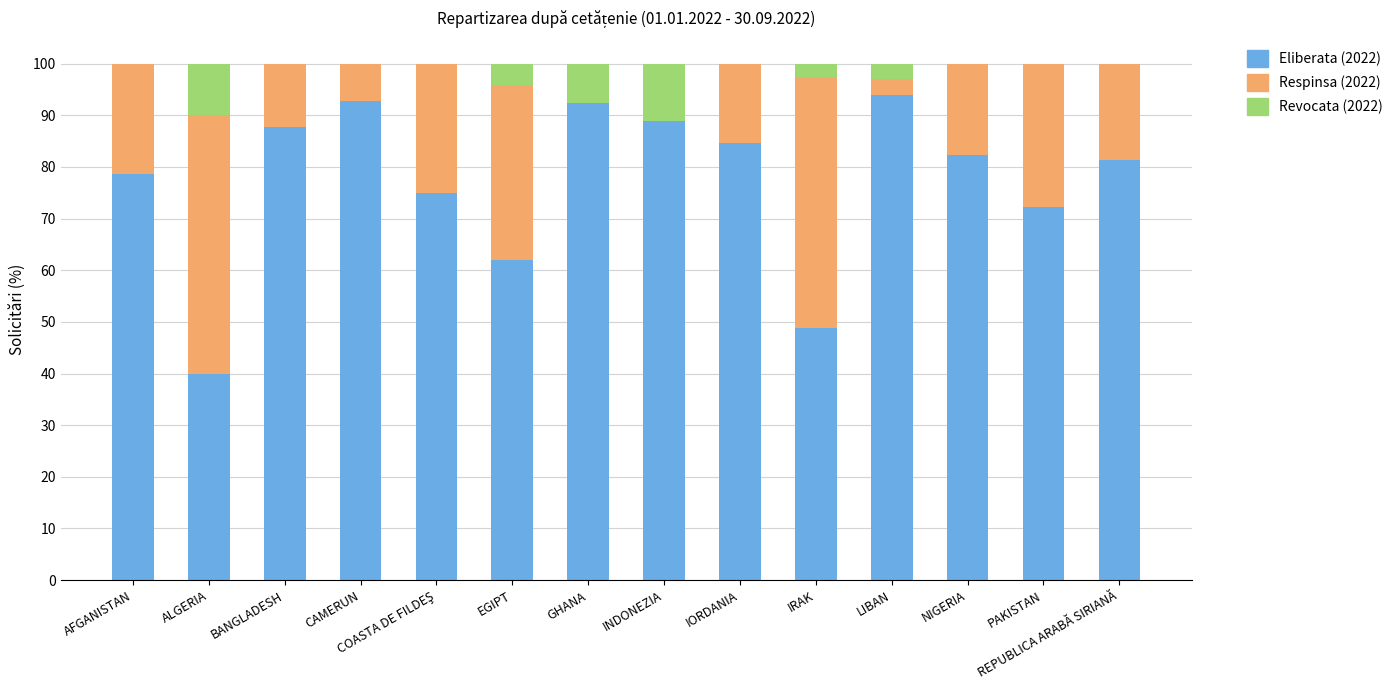

The value of Eliberata (2022) at ALGERIA is 56.6. True or false?

False